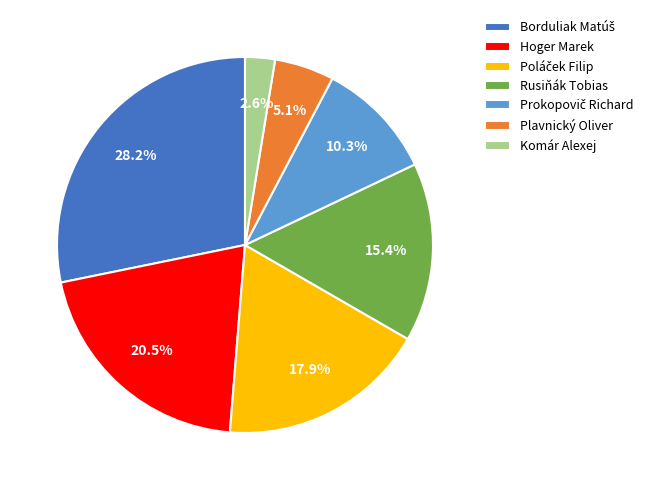

What is the total percentage of Plavnický Oliver and Rusiňák Tobias?

20.5%